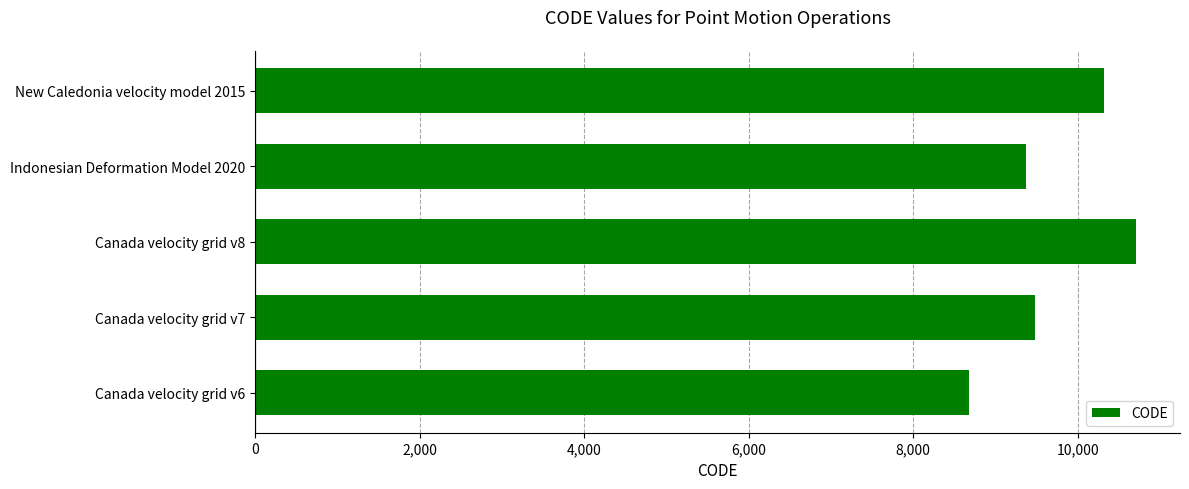

How many data points are less than 9483?

2